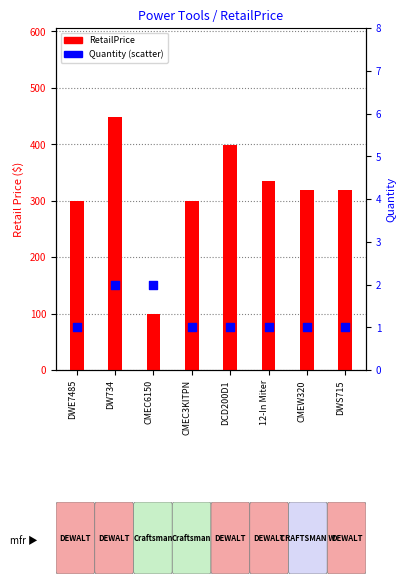

Which series has the largest total across all categories?

RetailPrice